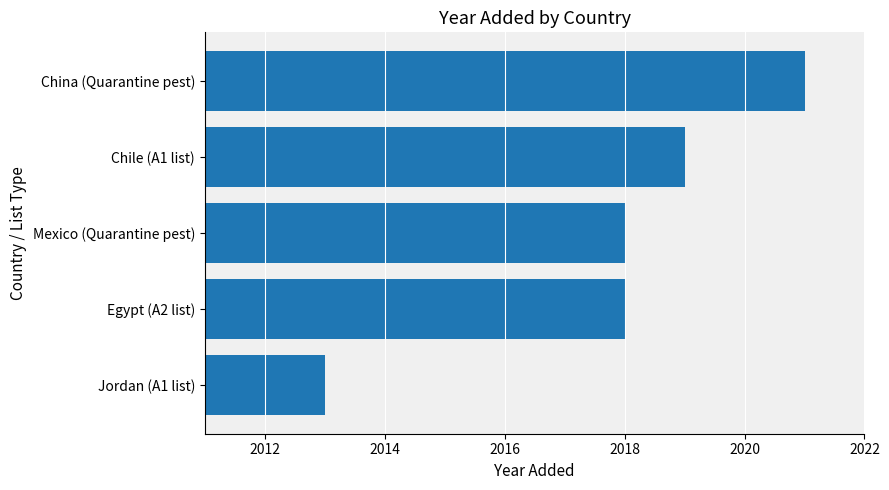

What is the difference between the maximum and minimum values?

8